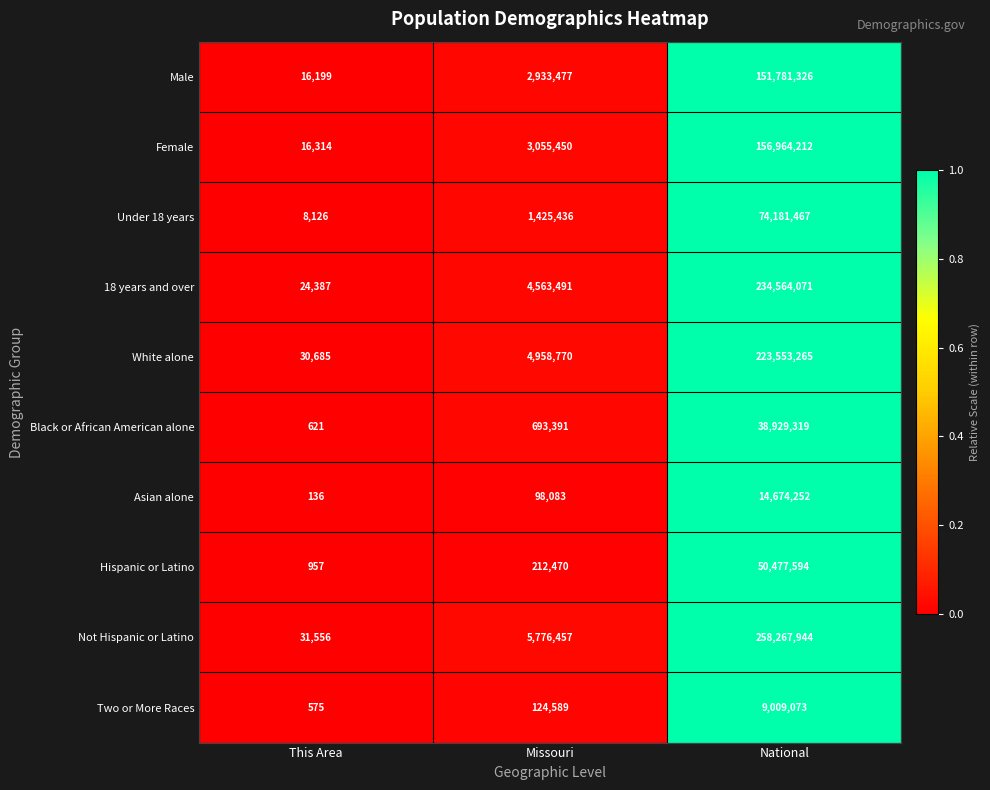

The Female series shows 3055450 at Missouri. True or false?

True